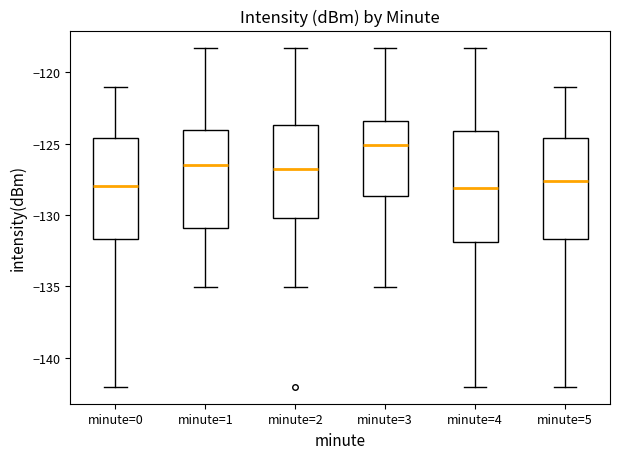

Reading left to right, transcribe this box plot: for each box, give where its median line is, the range the box spans, and where its two whiskers end, as read against the y-axis. The values are not printed on the chart, so give them approximately, as read against the axis.

minute=0: median -128.0, box -131.5 to -124.5, whiskers -142.0 to -121.0
minute=1: median -126.5, box -131.0 to -124.0, whiskers -135.0 to -118.5
minute=2: median -127.0, box -130.0 to -123.5, whiskers -135.0 to -118.5
minute=3: median -125.0, box -128.5 to -123.5, whiskers -135.0 to -118.5
minute=4: median -128.0, box -132.0 to -124.0, whiskers -142.0 to -118.5
minute=5: median -127.5, box -131.5 to -124.5, whiskers -142.0 to -121.0